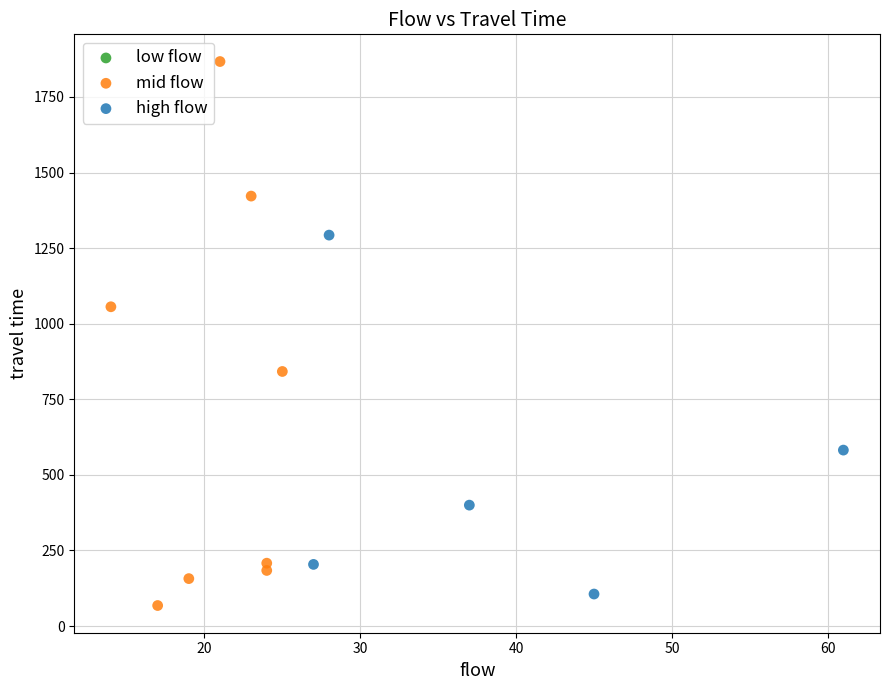

Which series contains the highest Y value?

mid flow